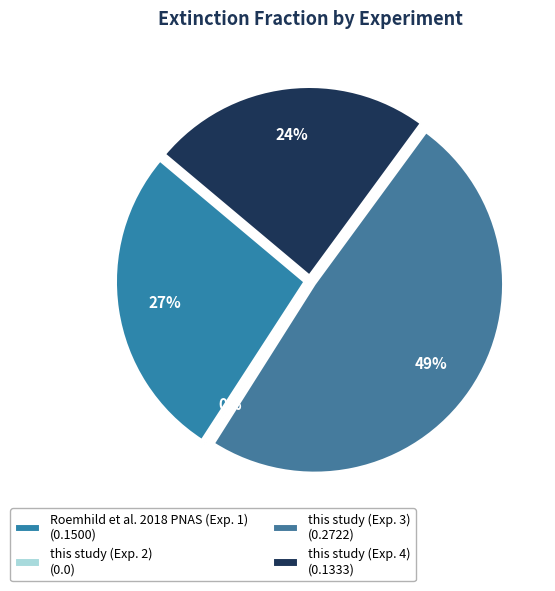

Which has a higher value, this study (Exp. 4) or this study (Exp. 3)?

this study (Exp. 3)